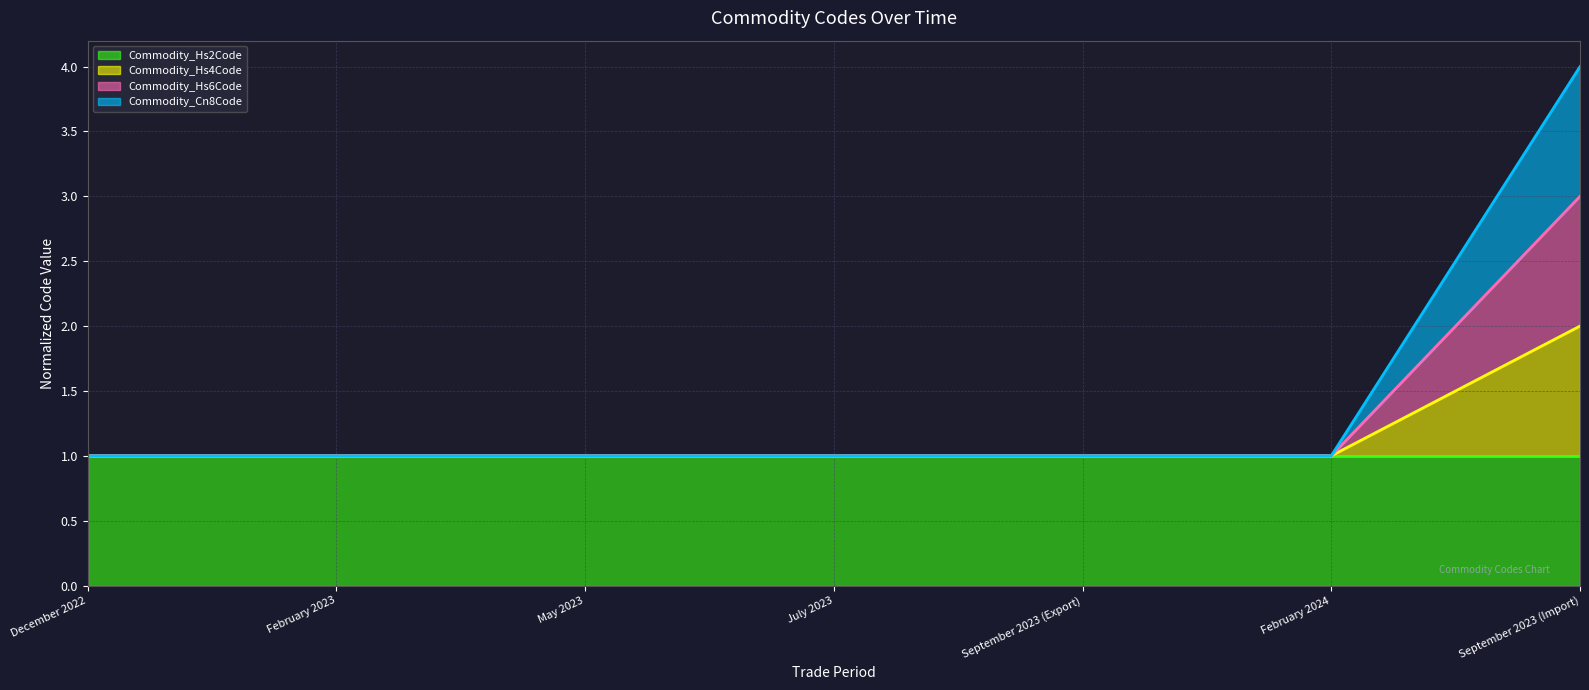

True or false: Commodity_Hs4Code and Commodity_Cn8Code intersect in this chart.

False